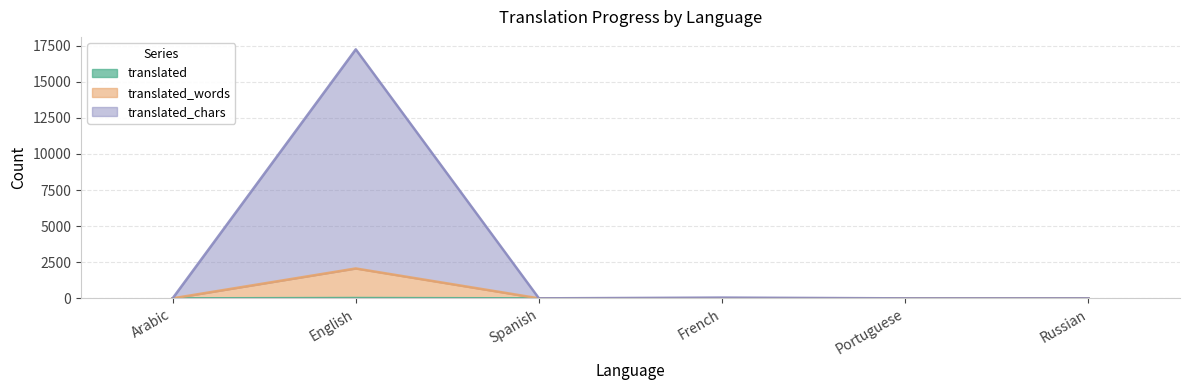

At which category is the sum across all series the highest?

English